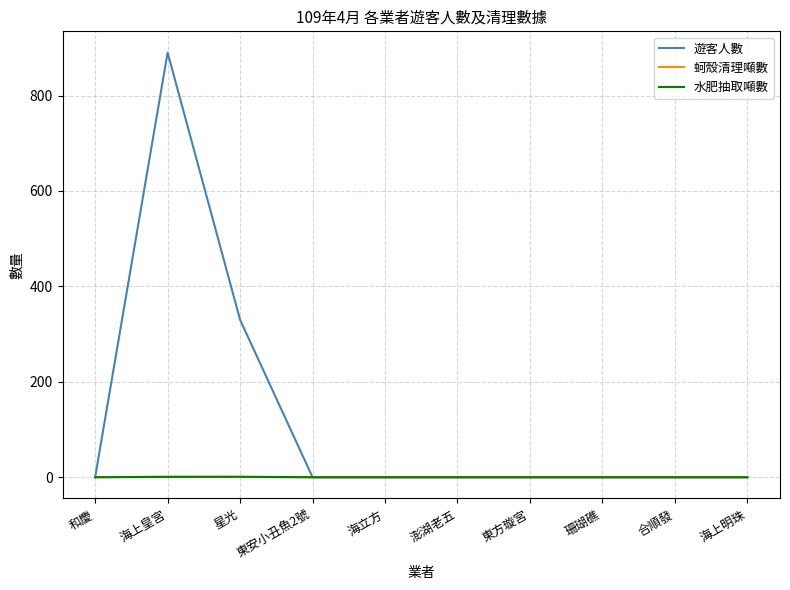

True or false: 遊客人數 has a value of 0.0 at 合順發.

True